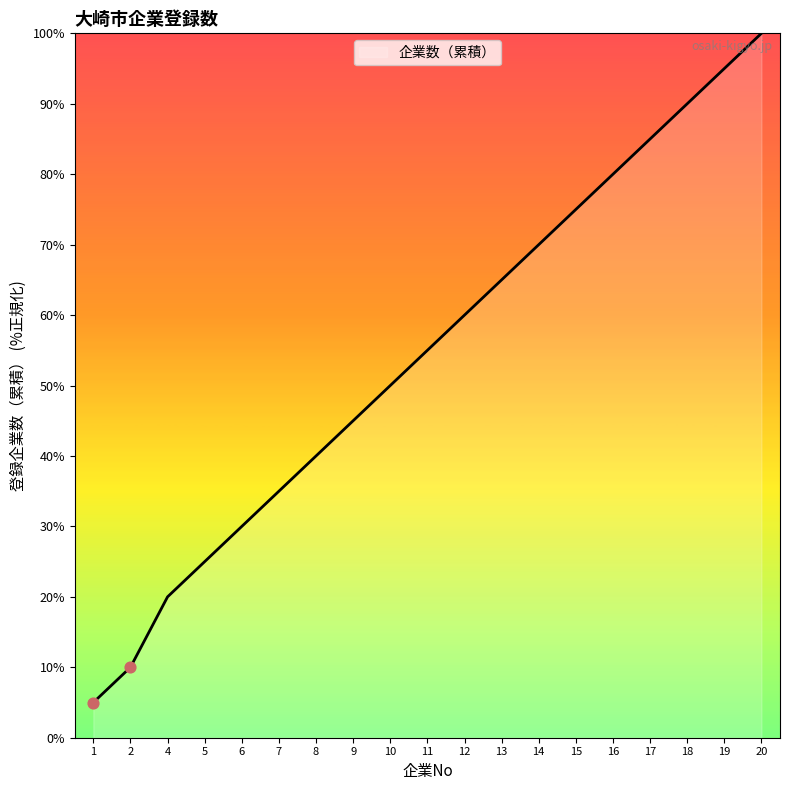

Approximately how many times larger is the value at 5 compared to 15?

0.3